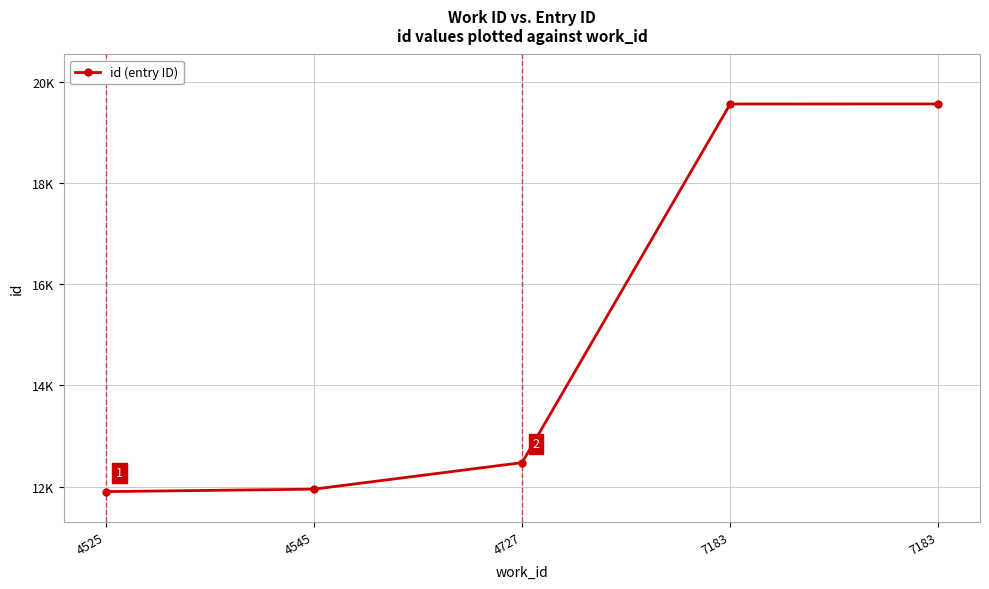

Does the chart have visible grid lines?

Yes